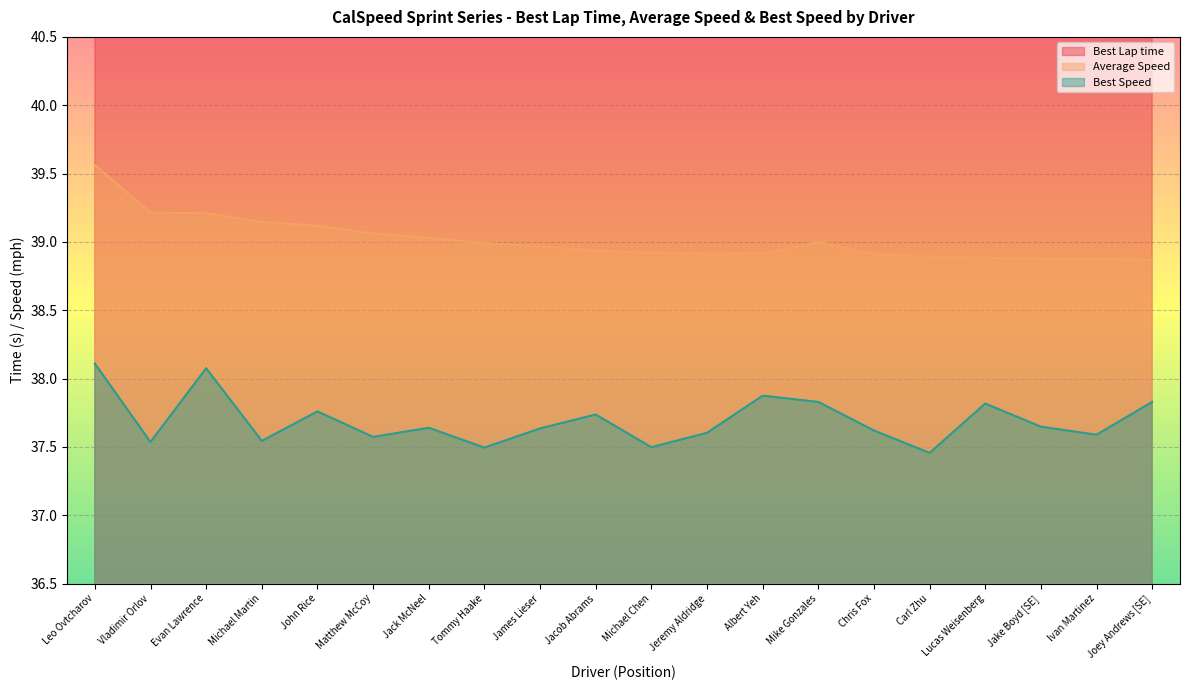

What is the spread (max minus min) of values at Carl Zhu?

25.9